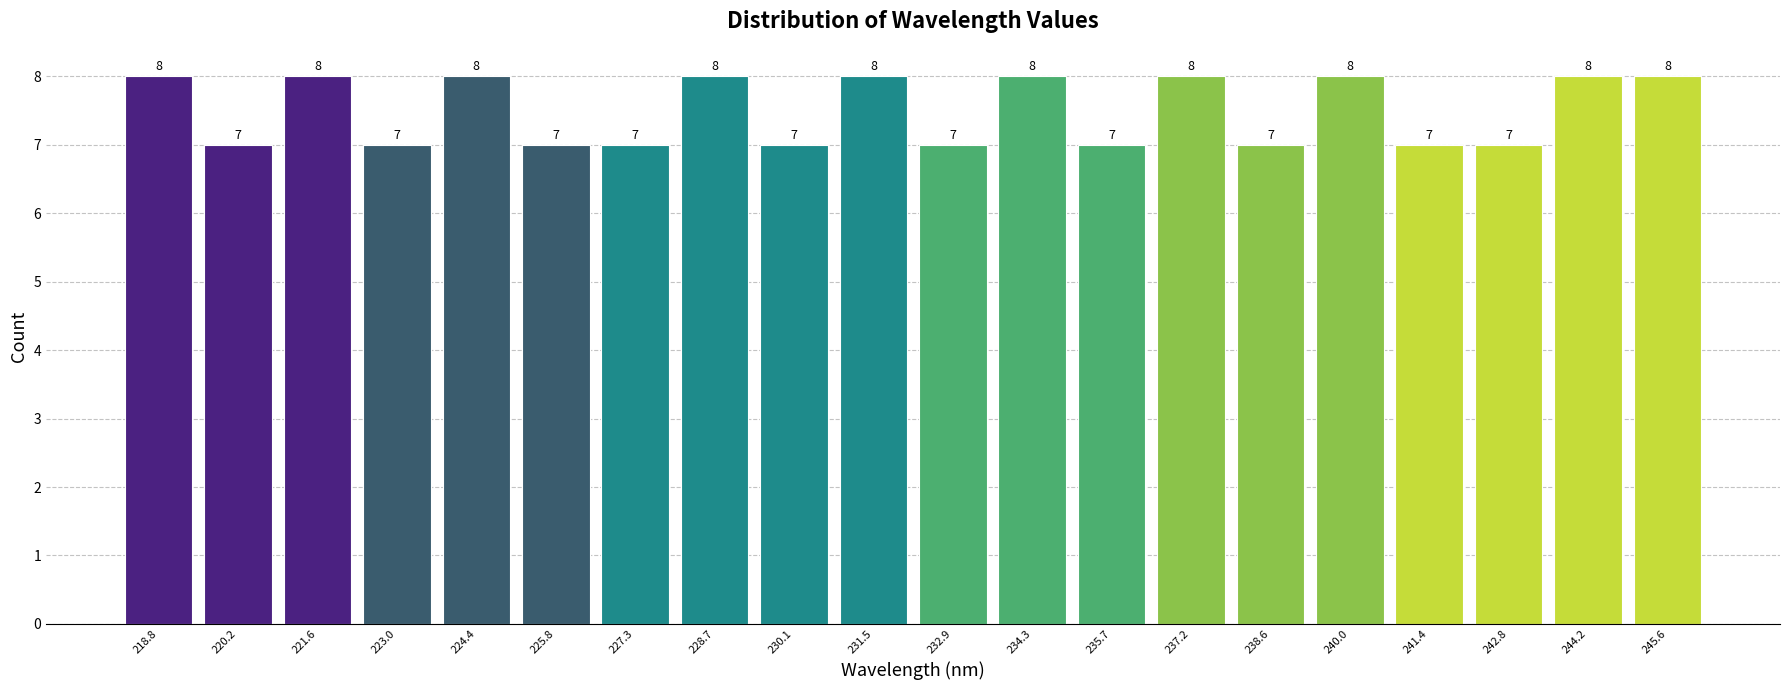

Reading left to right, list every bar in this chart as the range it spans on the x-axis followed by its height. The bar edges are not printed on the chart, so give them approximately, as read against the axis.

218.0 to 219.4: 8
219.4 to 220.8: 7
220.8 to 222.4: 8
222.4 to 223.8: 7
223.8 to 225.2: 8
225.2 to 226.6: 7
226.6 to 228.0: 7
228.0 to 229.4: 8
229.4 to 230.8: 7
230.8 to 232.2: 8
232.2 to 233.6: 7
233.6 to 235.0: 8
235.0 to 236.4: 7
236.4 to 237.8: 8
237.8 to 239.2: 7
239.2 to 240.6: 8
240.6 to 242.2: 7
242.2 to 243.6: 7
243.6 to 245.0: 8
245.0 to 246.4: 8